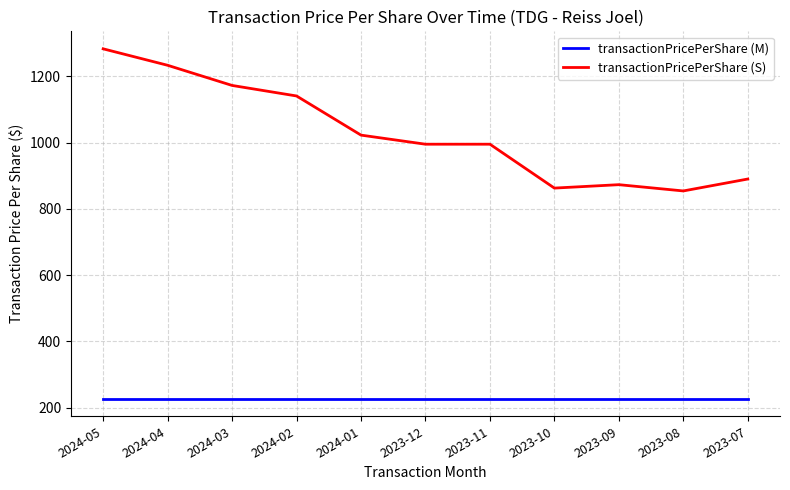

What position from the right is 2023-08?

2